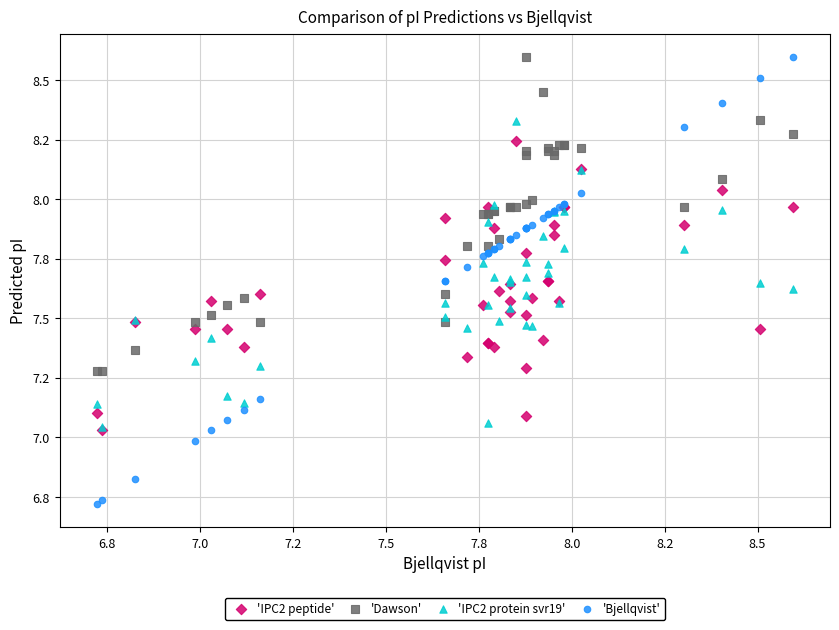

What are all the series names shown in the legend?

'IPC2 peptide', 'Dawson', 'IPC2 protein svr19', 'Bjellqvist'